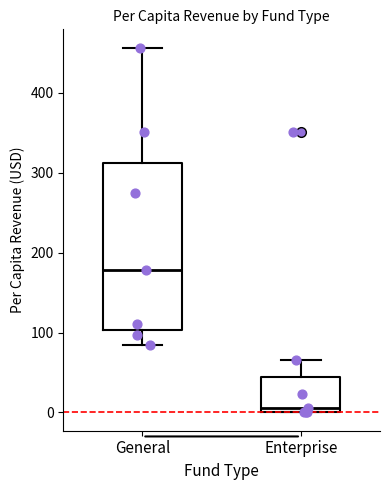

Which box is the tallest, from its lower edge to its upper edge?

General